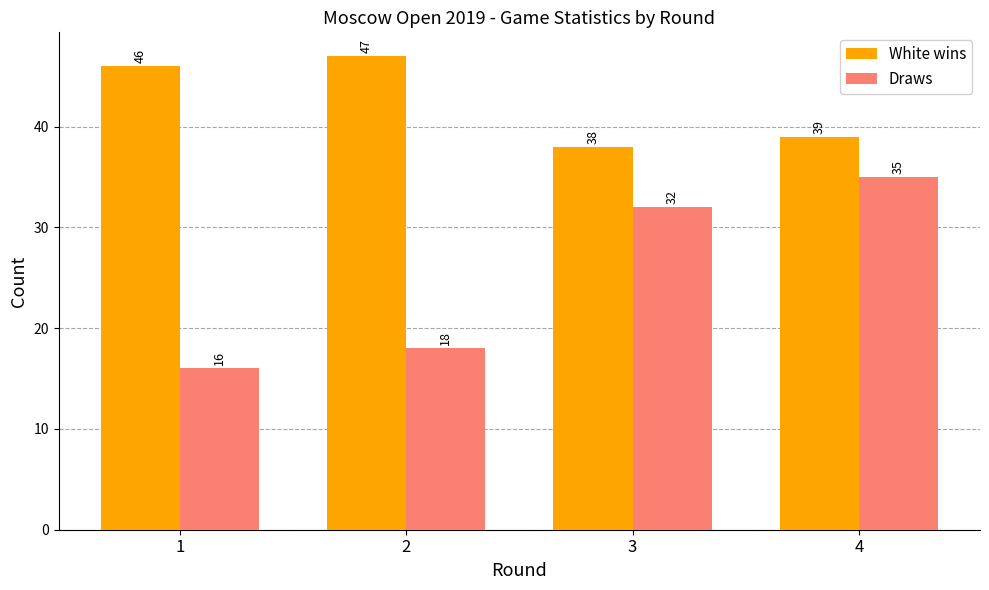

The Draws series shows 55 at 3. True or false?

False